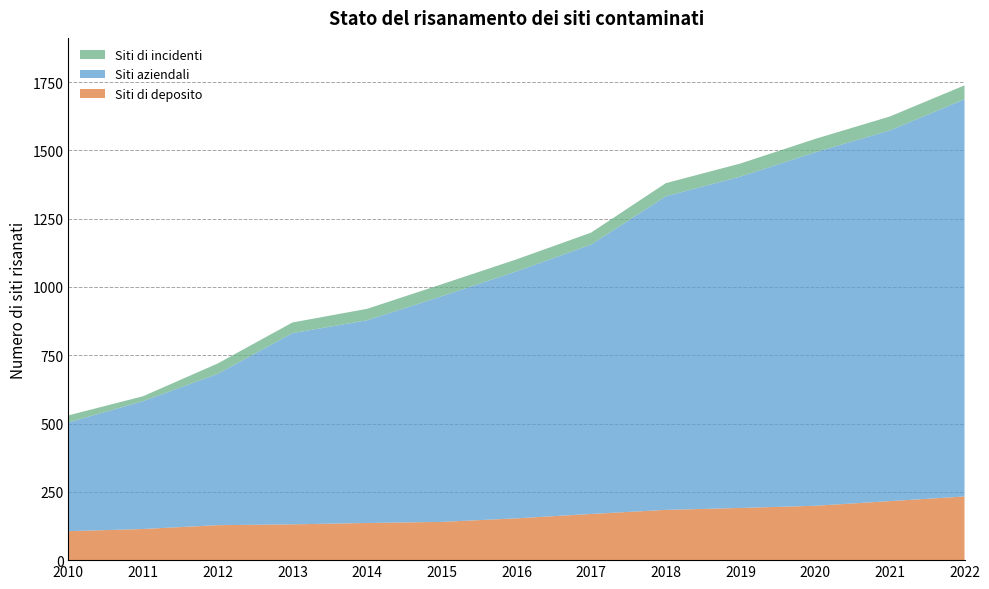

Reading left to right, extract all data points from this chart.

Siti di deposito: 2010=106	2011=114	2012=128	2013=131	2014=136	2015=140	2016=153	2017=169	2018=184	2019=191	2020=199	2021=216	2022=233
Siti aziendali: 2010=398	2011=468	2012=554	2013=700	2014=742	2015=826	2016=904	2017=986	2018=1148	2019=1213	2020=1294	2021=1357	2022=1454
Siti di incidenti: 2010=26	2011=18	2012=38	2013=39	2014=42	2015=44	2016=44	2017=44	2018=48	2019=48	2020=49	2021=51	2022=51